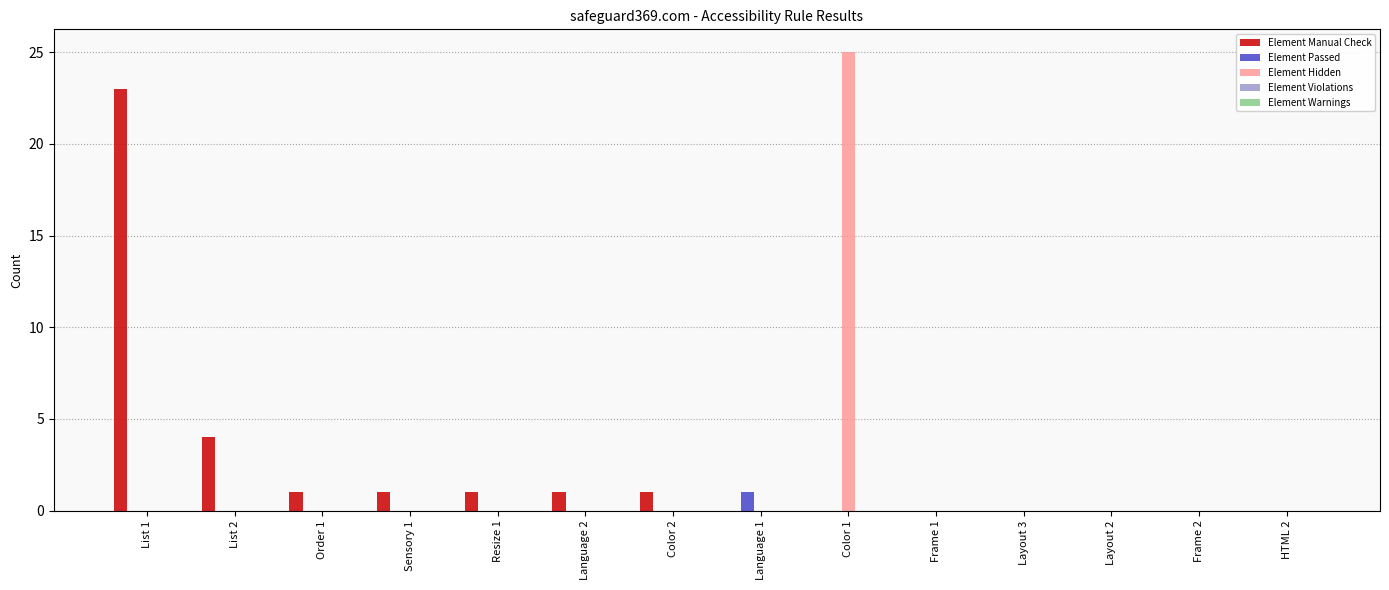

Is it true that Element Manual Check equals 0 at Color 2?

False